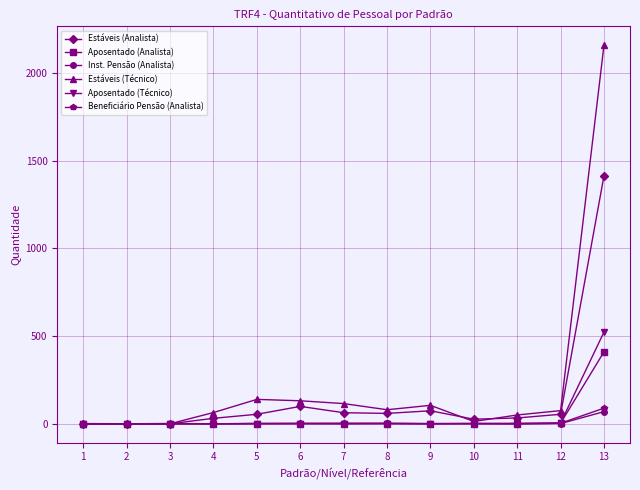

What is the sum of all Estáveis (Analista) values?

1907